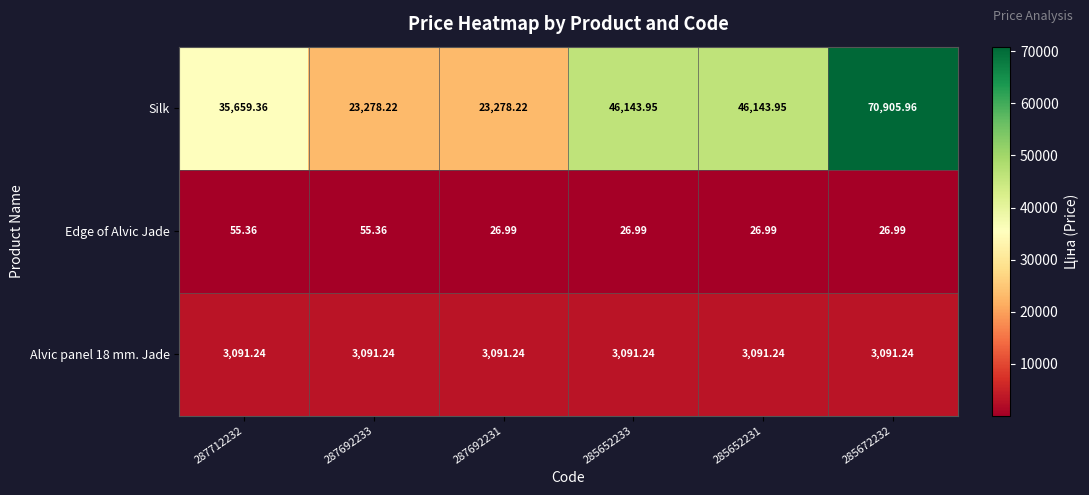

How many data points does each series have?

6